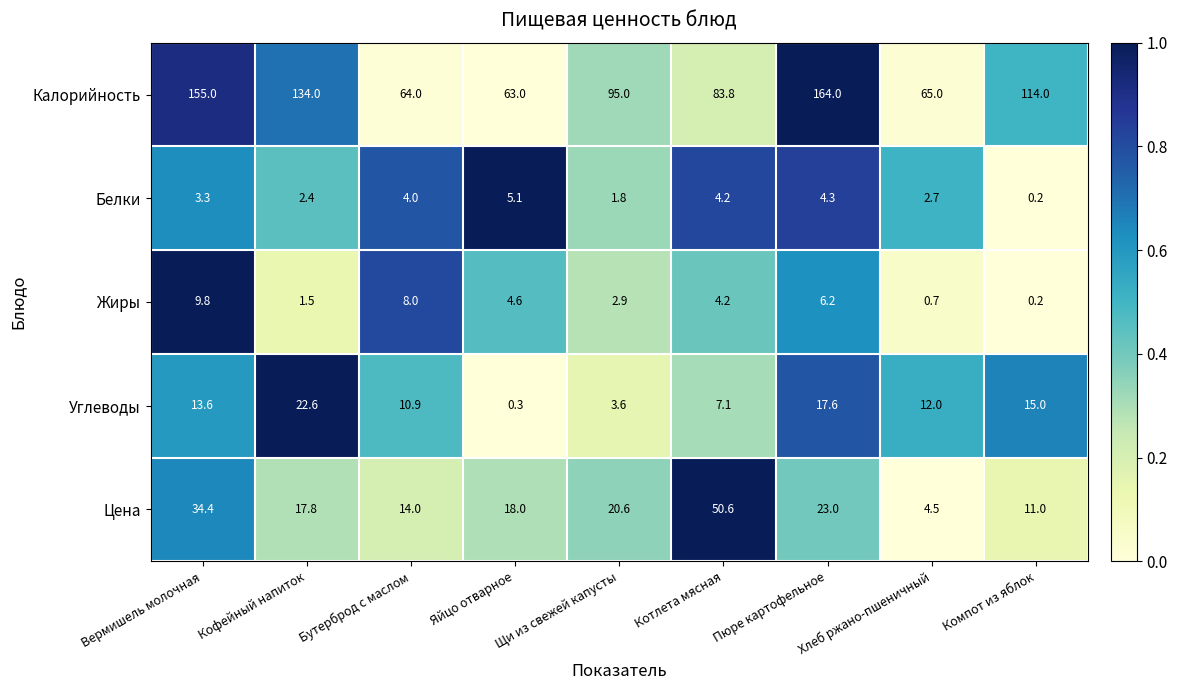

Between Пюре картофельное and Хлеб ржано-пшеничный, which series saw the biggest shift?

Калорийность